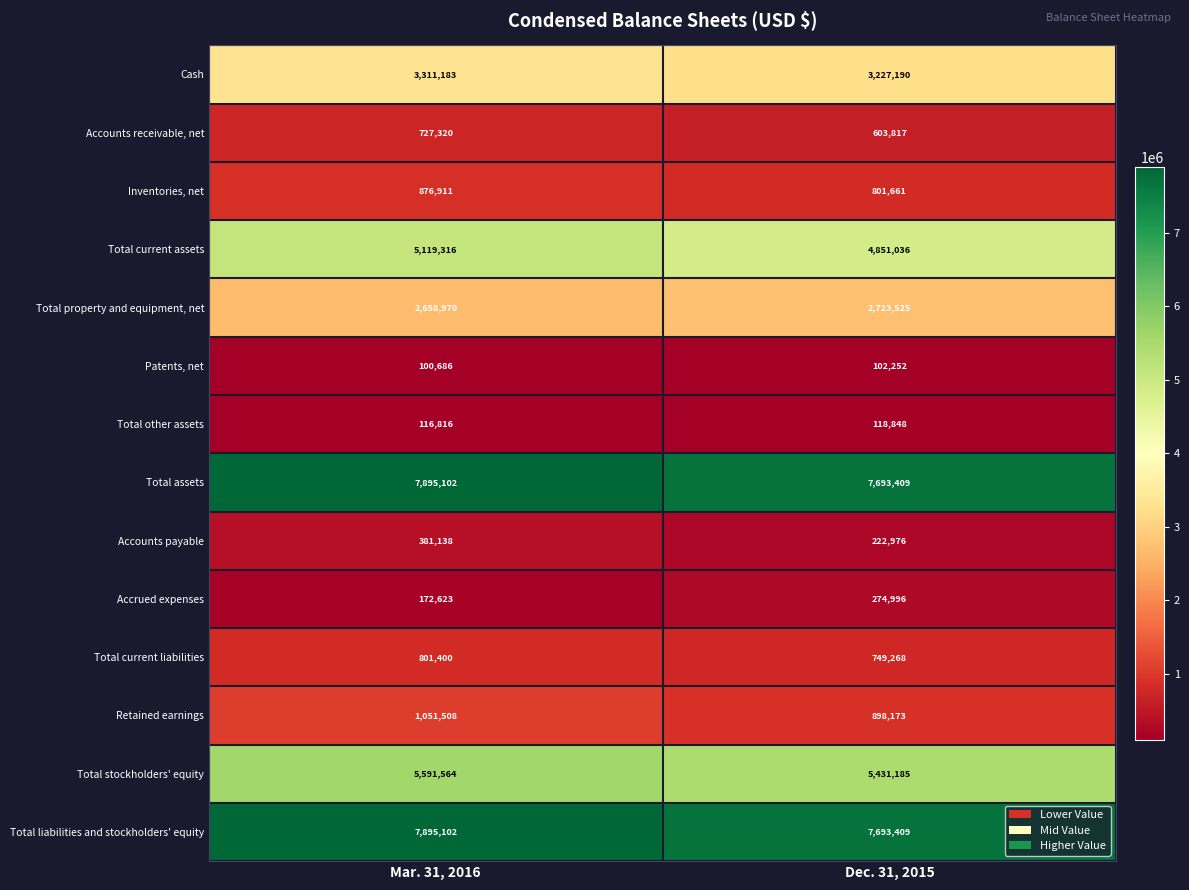

What is the sum of the Patents, net values at Mar. 31, 2016 and Dec. 31, 2015?

202938